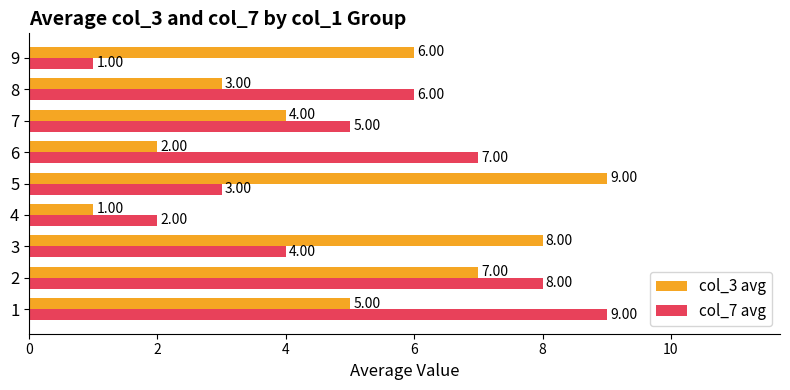

Rank the categories by col_3 avg value from highest to lowest.

5, 3, 2, 9, 1, 7, 8, 6, 4